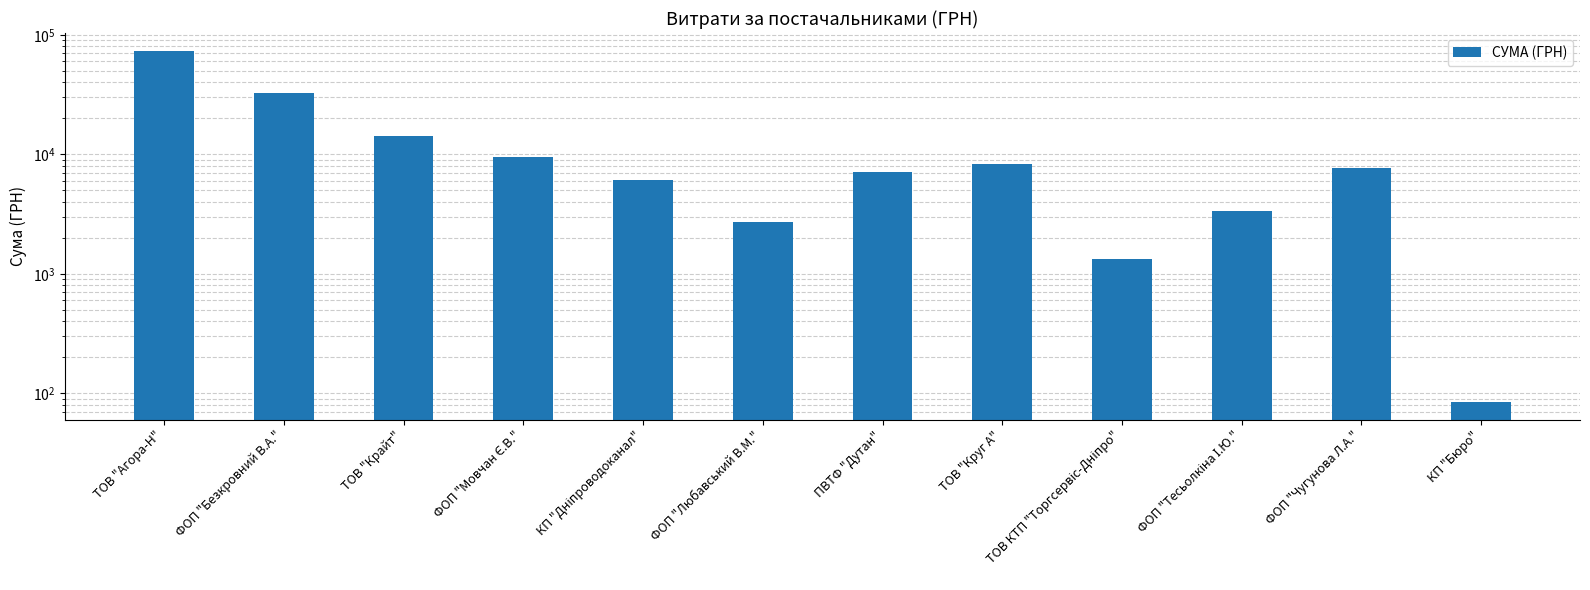

At which category does the chart reach its peak across all series?

ТОВ "Агора-Н"